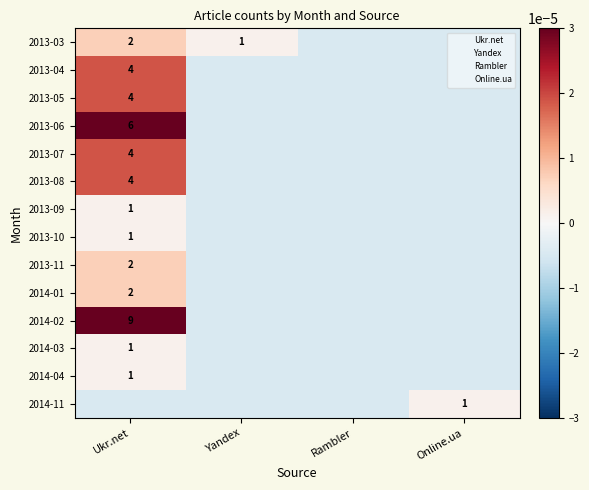

The 2014-11 series shows 1.0 at Online.ua. True or false?

True